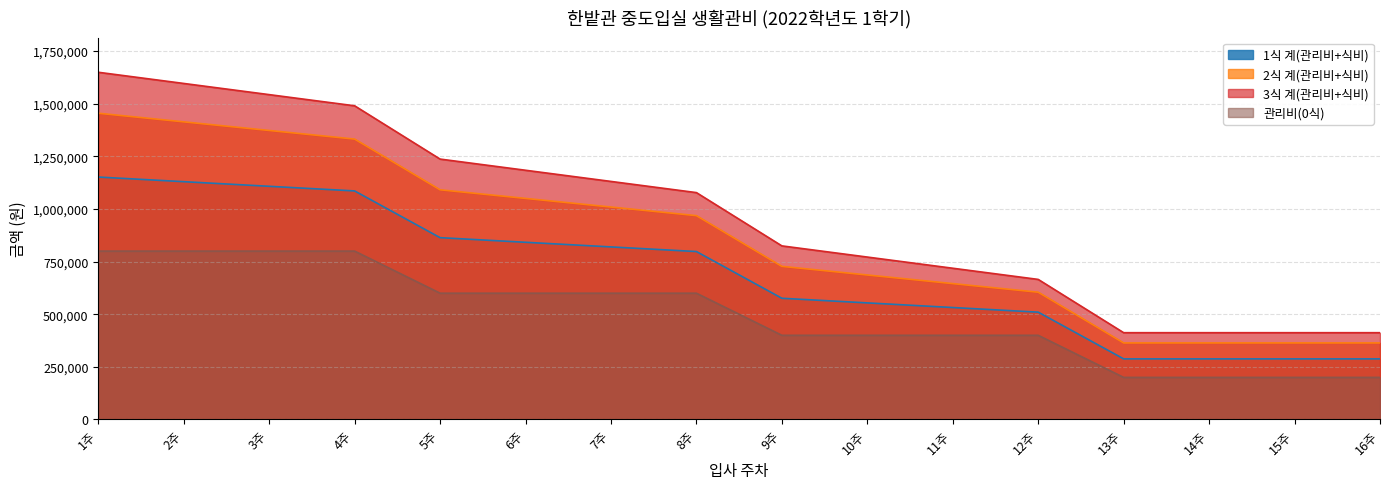

What is the label of the 9th point from the right?

8주